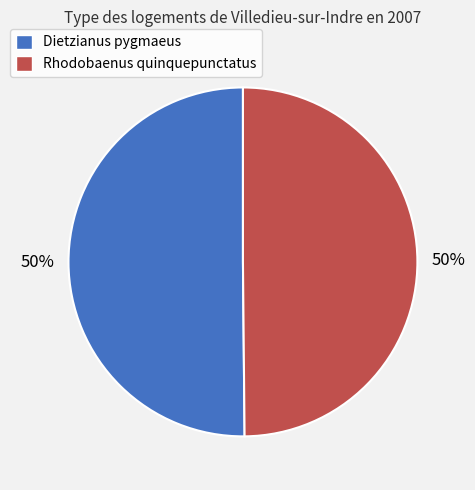

To the nearest percent, what is the average slice percentage?

50%